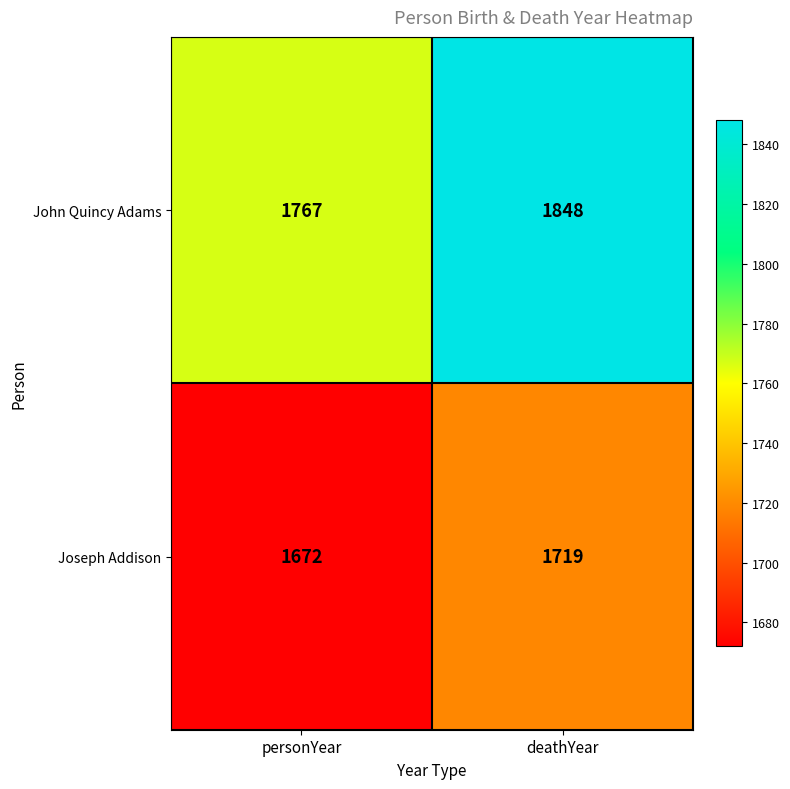

The value of Joseph Addison at deathYear is 1719. True or false?

True